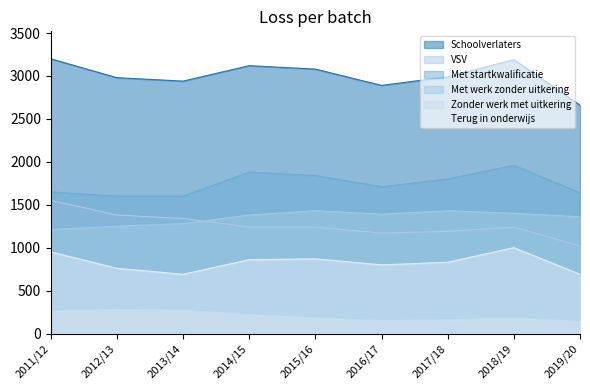

Rank the series at 2018/19 from highest to lowest value.

Schoolverlaters, Met startkwalificatie, Met werk zonder uitkering, VSV, Terug in onderwijs, Zonder werk met uitkering